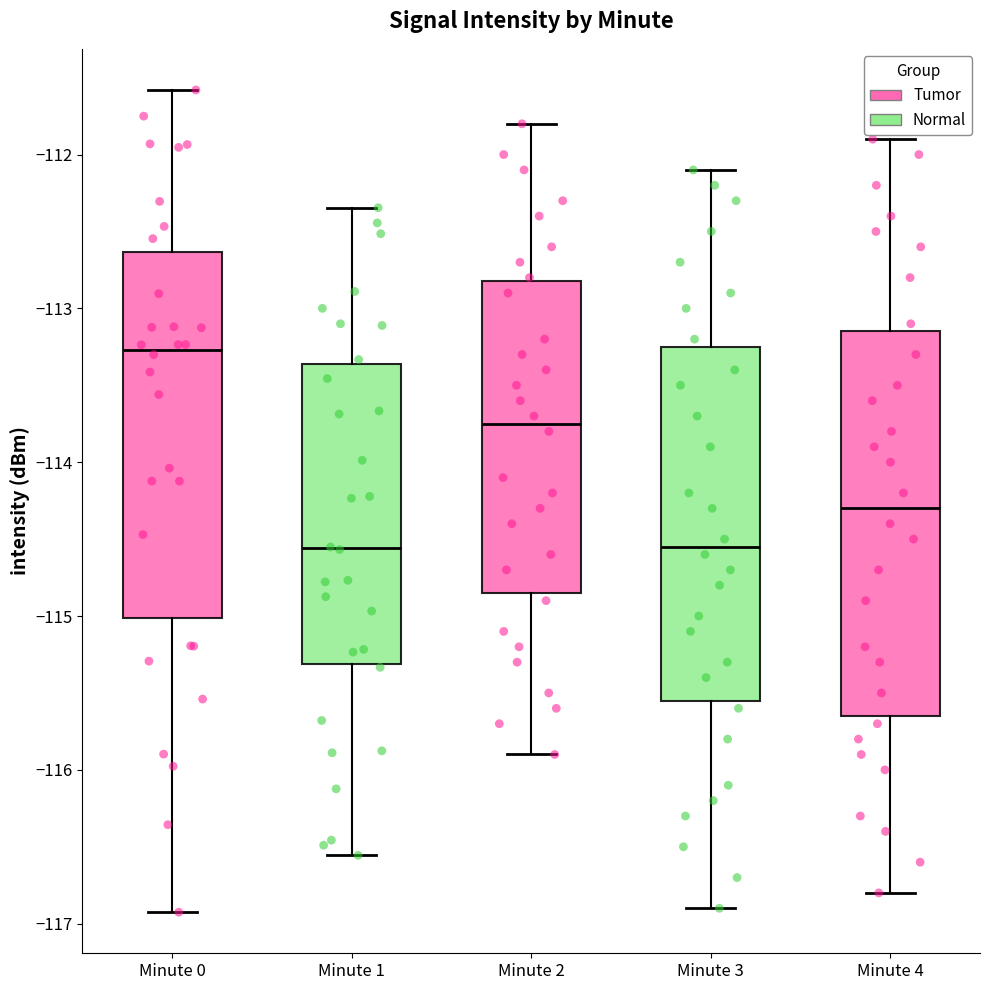

Which box is the tallest, from its lower edge to its upper edge?

Minute 4